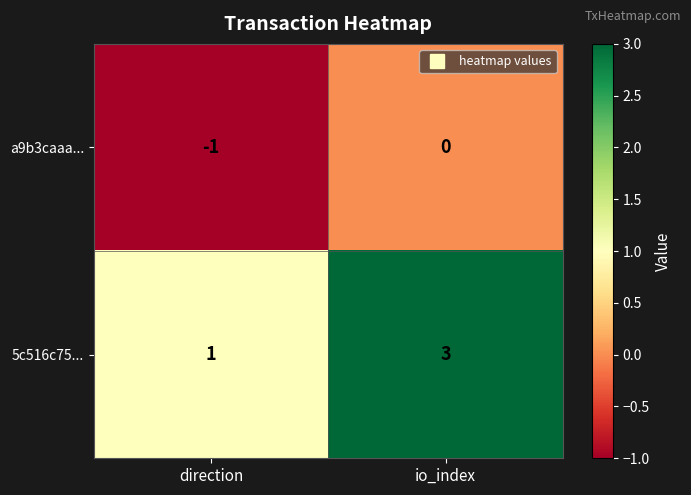

What is the total value across all series at io_index?

3